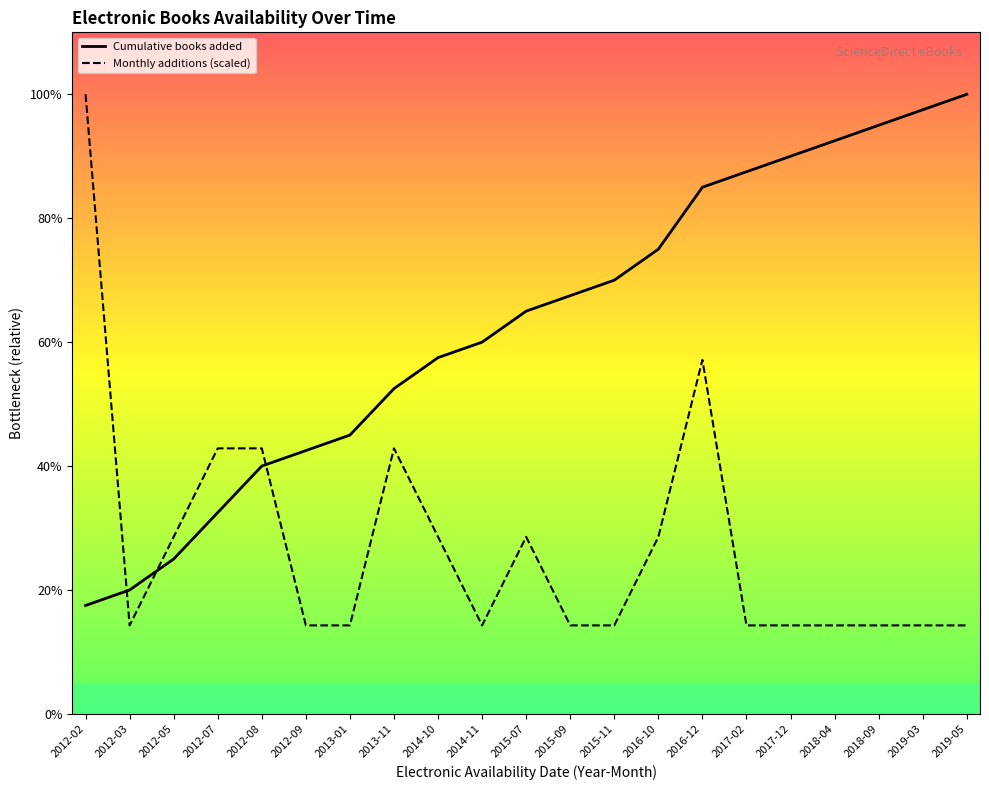

Which category has the highest value in the Monthly additions (scaled) series?

2012-02